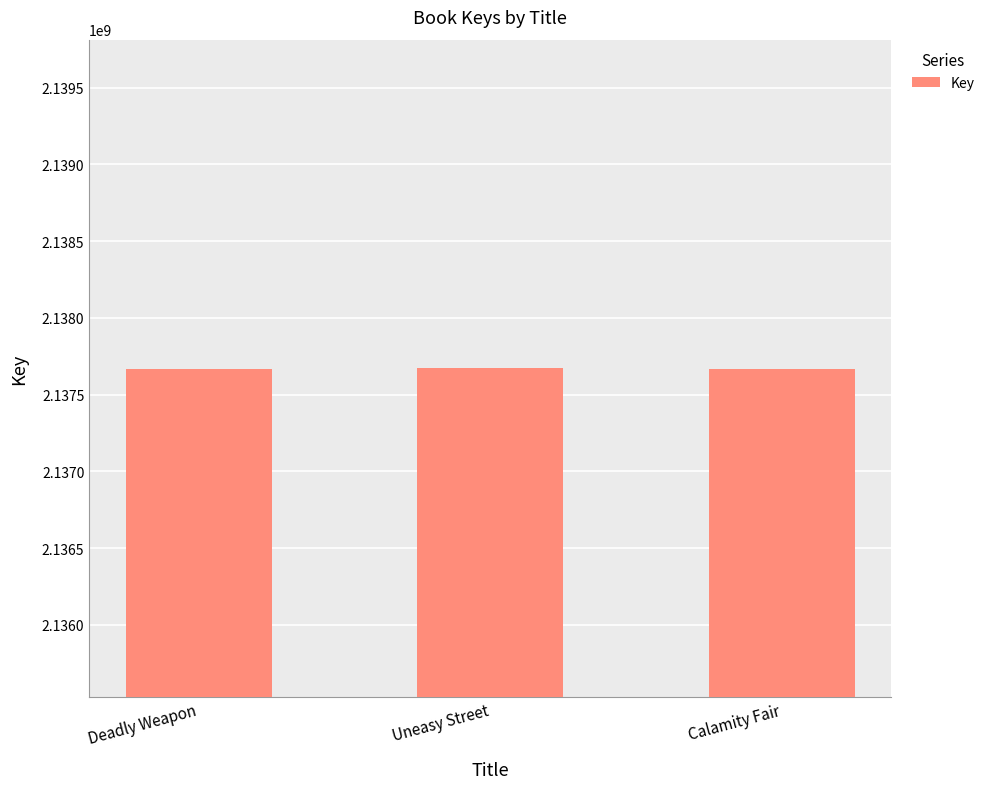

How many values are below 2137667255?

1